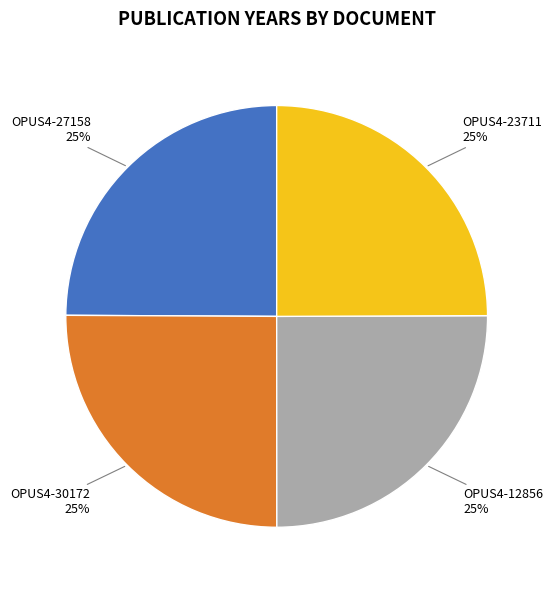

Does any single category account for the majority?

No